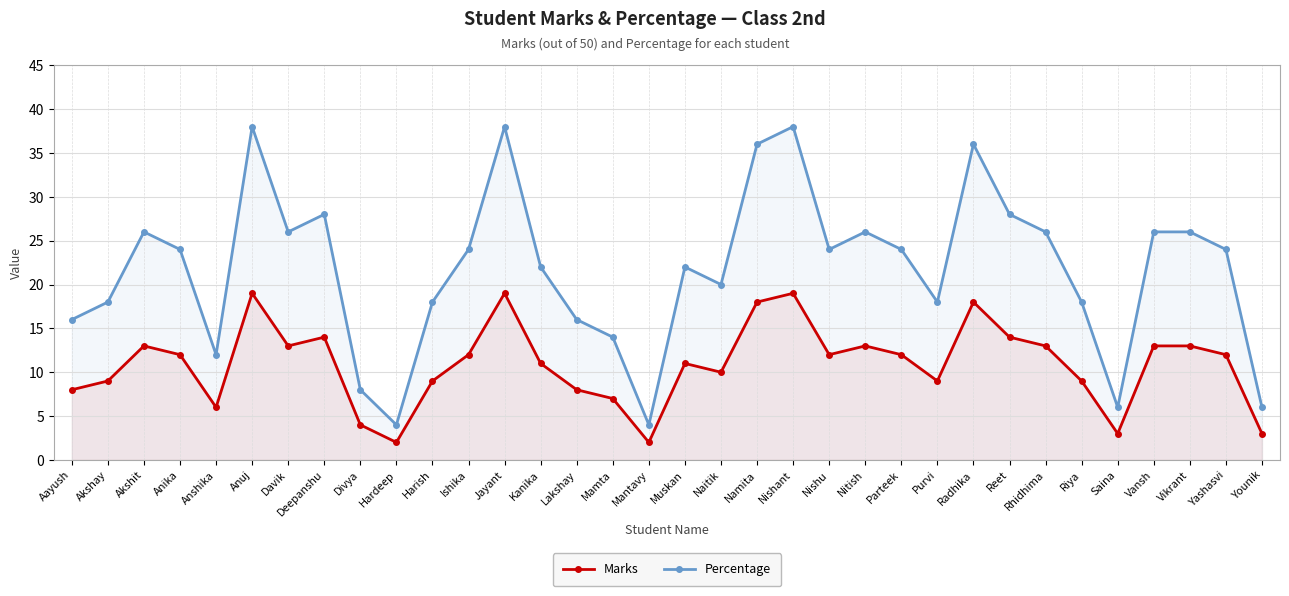

The value of Percentage at Hardeep is 4. True or false?

True